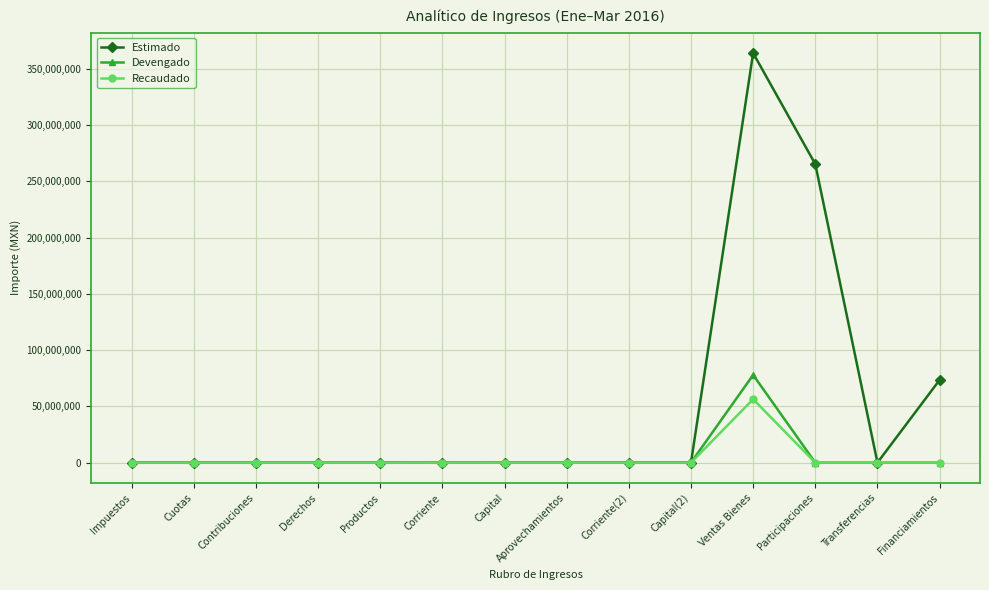

What is the sum of all Estimado values?

703190367.5